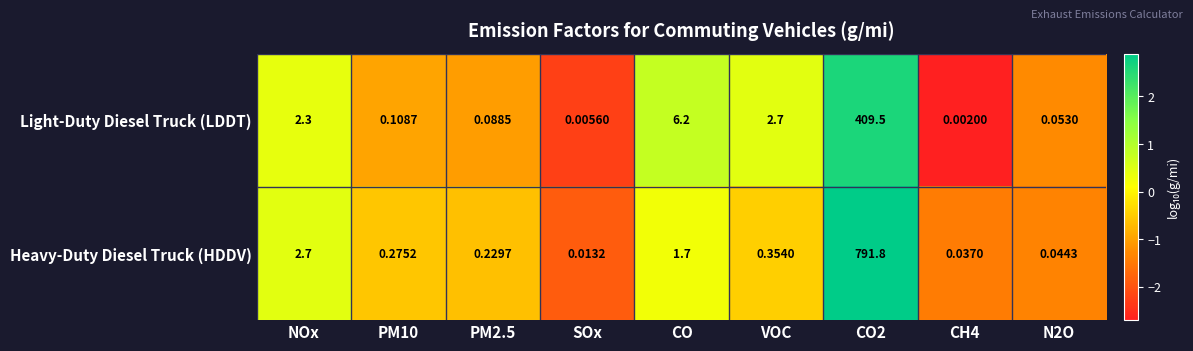

How many distinct data groups are displayed?

2